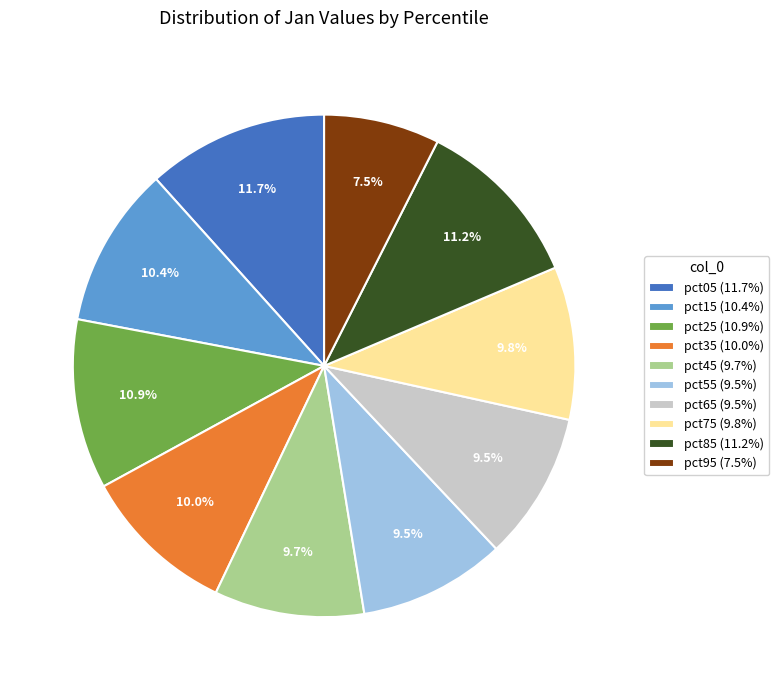

How many segments does this pie chart have?

10